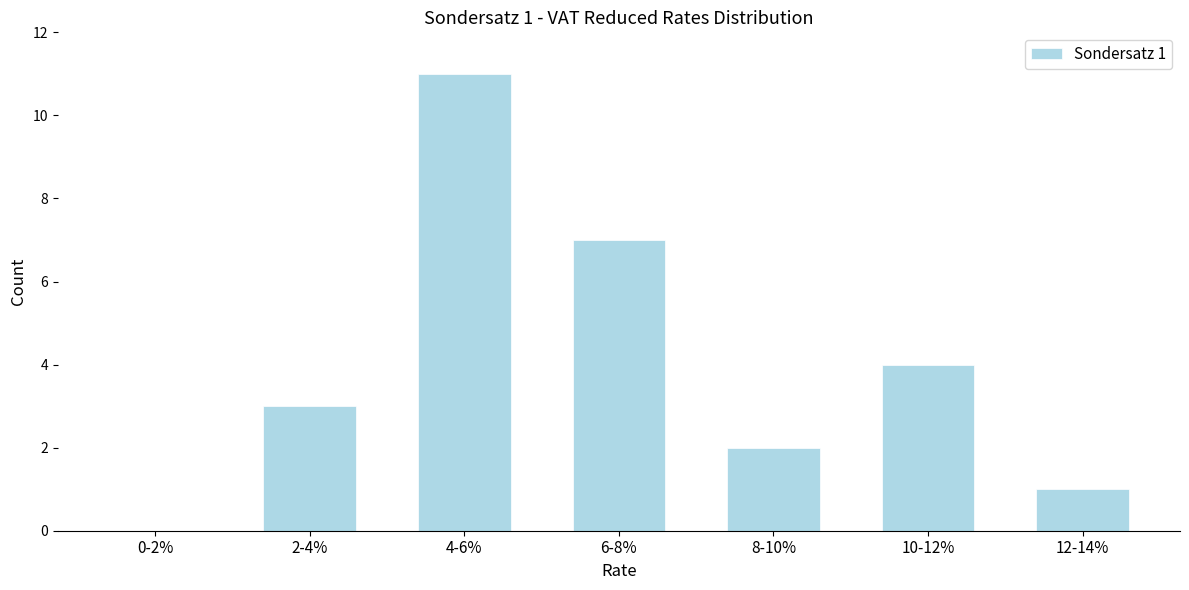

Reading left to right, what are all the values shown in this chart?

0-2%=0	2-4%=3	4-6%=11	6-8%=7	8-10%=2	10-12%=4	12-14%=1